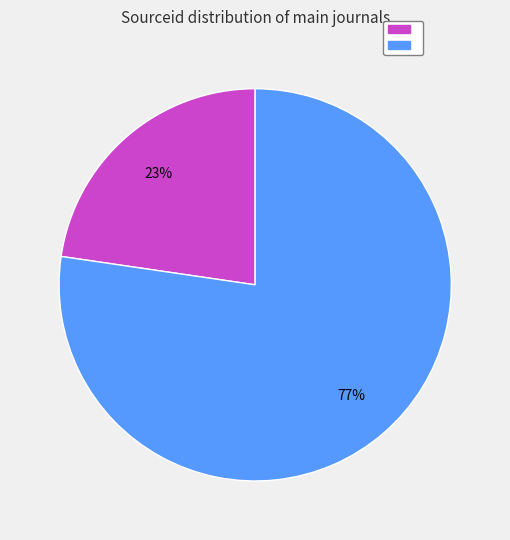

Is there a majority slice in this chart?

Yes